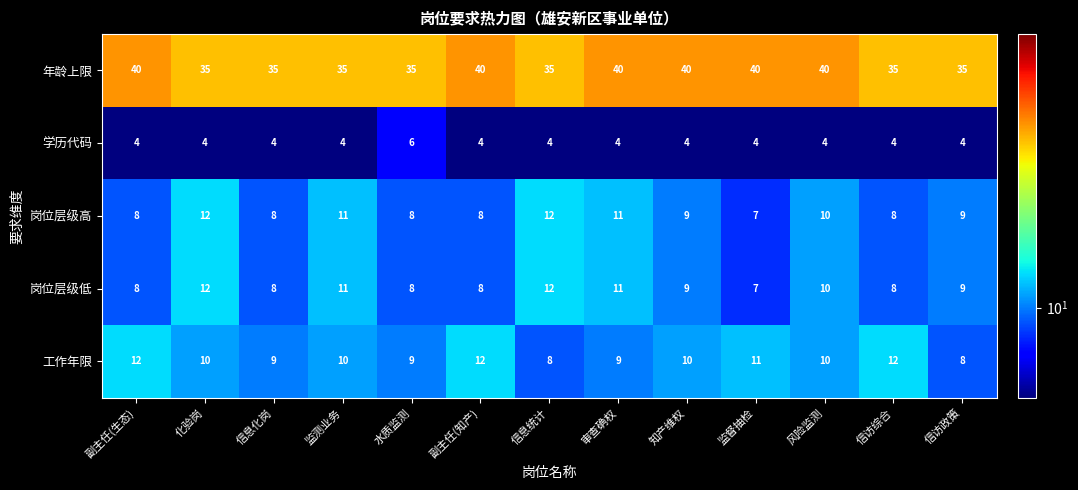

What is the smallest value displayed?

4